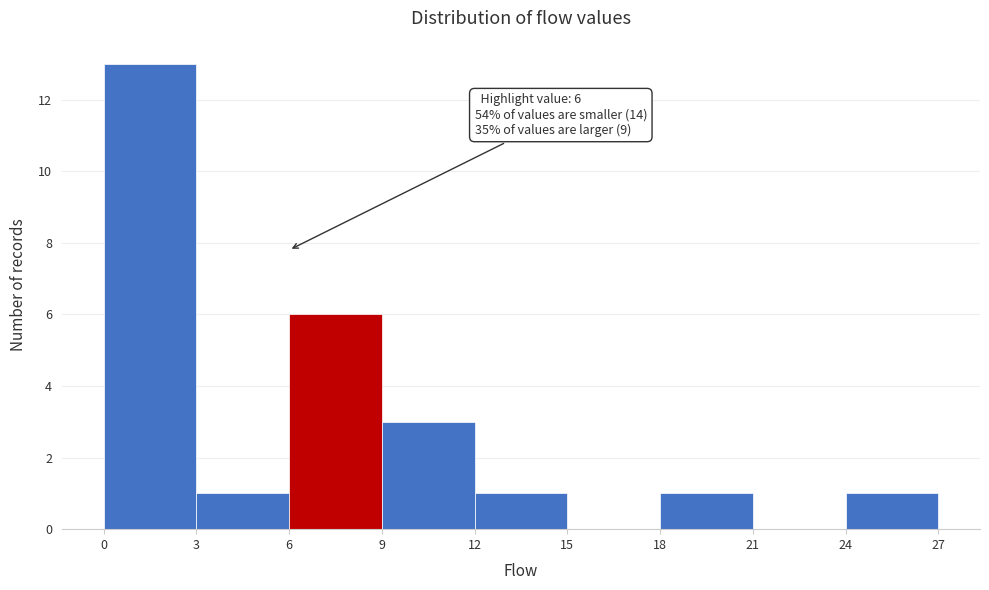

Over which range of the x-axis is the bar tallest?

0 to 3